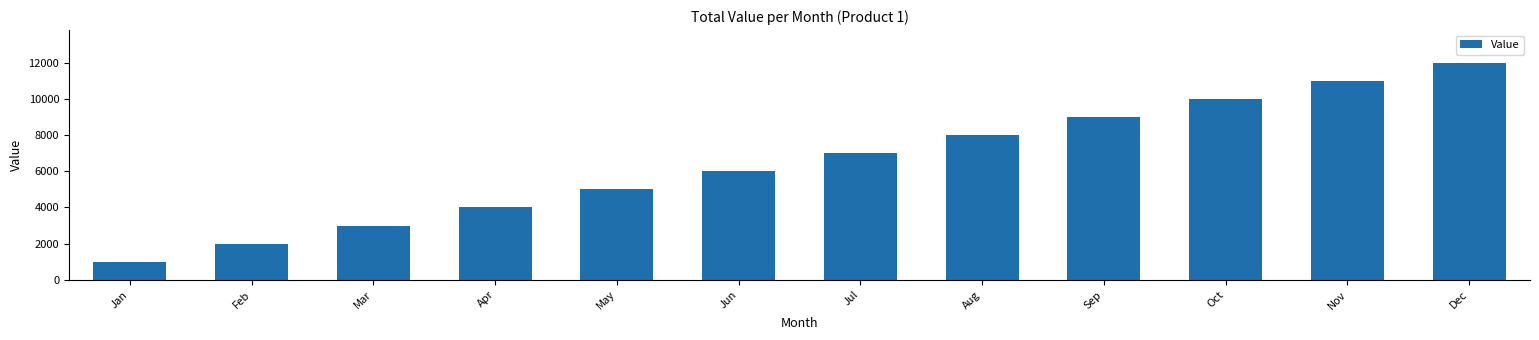

How many values are below 7000?

6